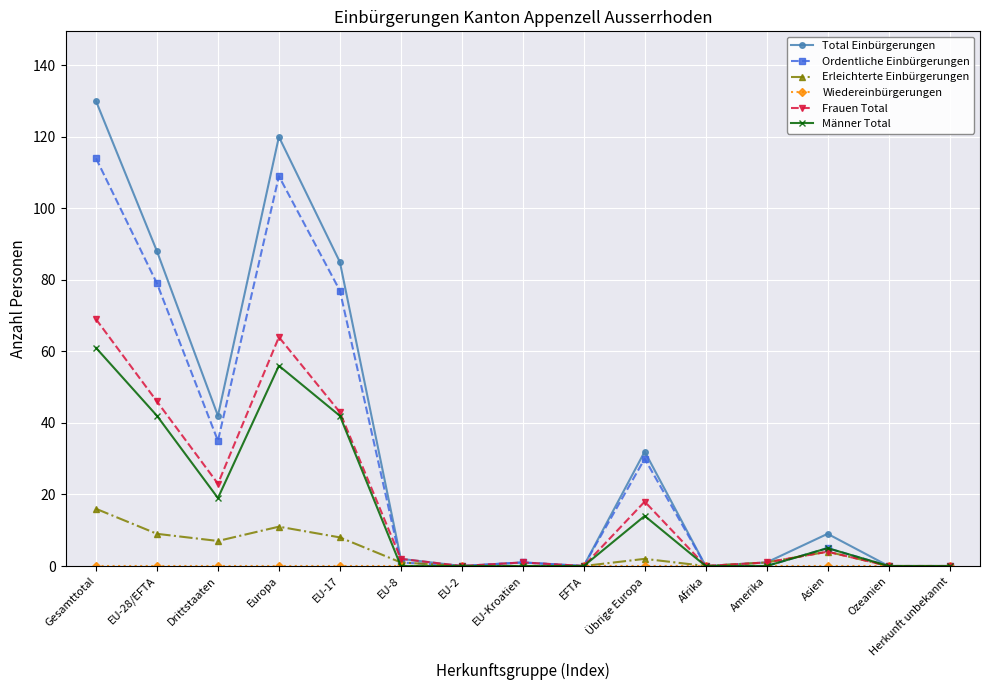

What is the difference between the second highest and minimum values in the Erleichterte Einbürgerungen series?

11